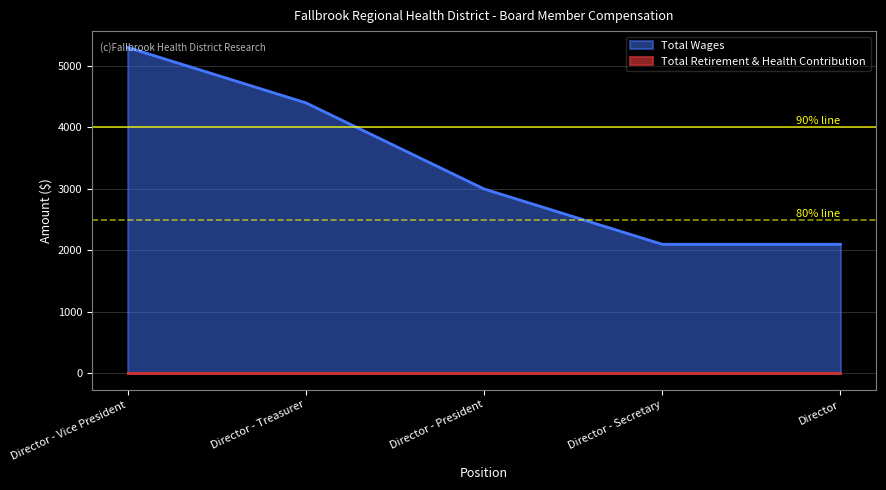

What value does the data have at Director - Secretary?

2100